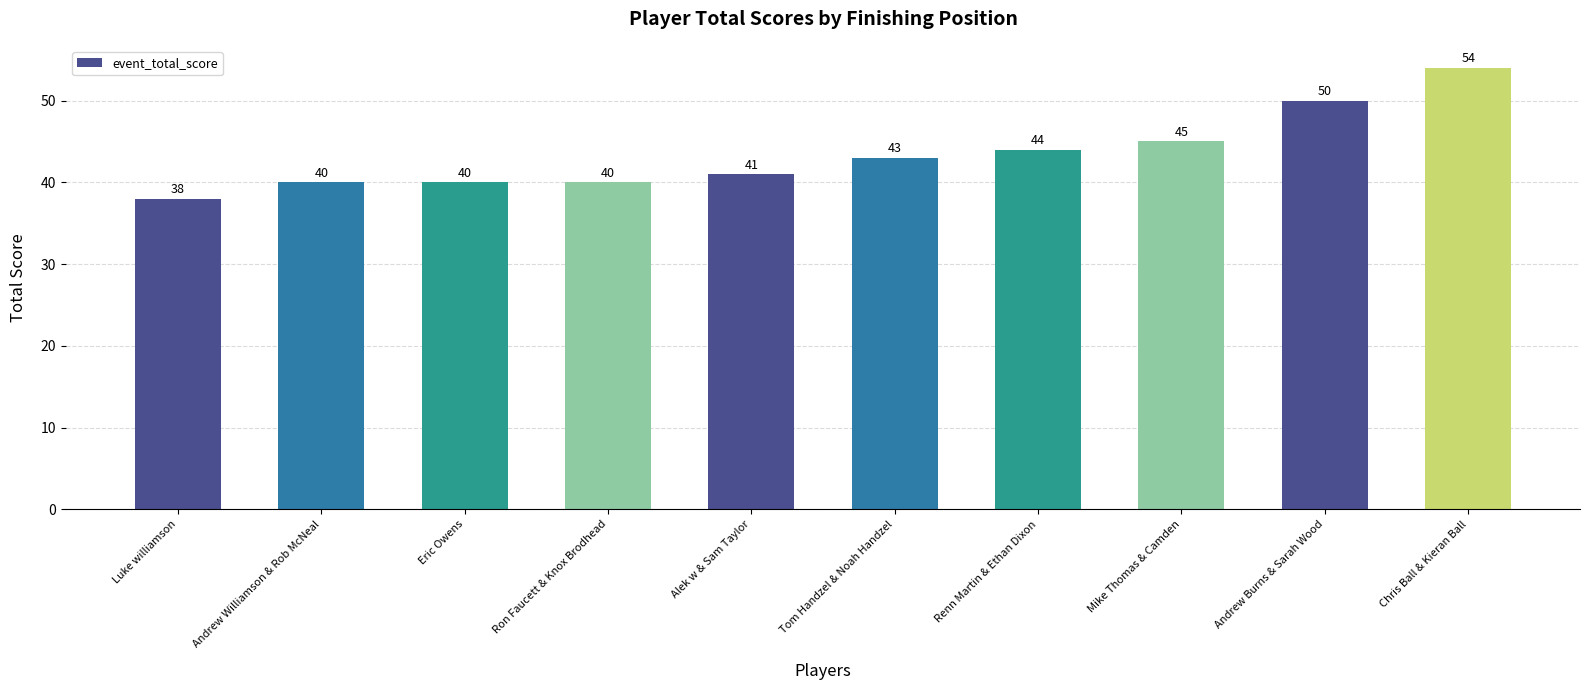

What is the ratio of the value at Eric Owens to the value at Luke williamson?

1.1